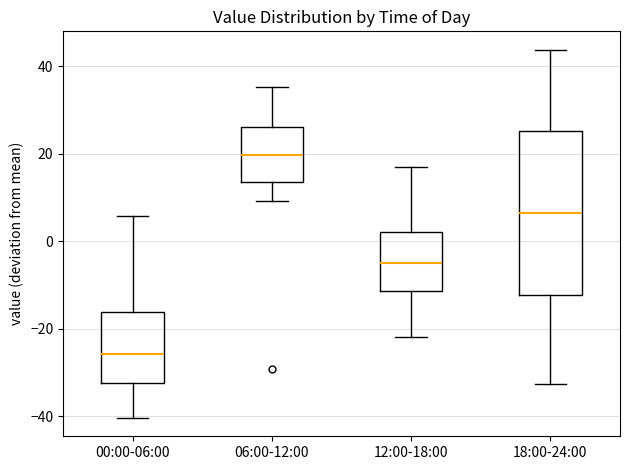

Reading left to right, read every box against the y-axis: the position of its median line, the range the box covers, and the ends of its whiskers. The values are not printed on the chart, so give them approximately, as read against the axis.

00:00-06:00: median -26, box -32 to -16, whiskers -40 to 6
06:00-12:00: median 20, box 14 to 26, whiskers 10 to 36
12:00-18:00: median -6, box -12 to 2, whiskers -22 to 16
18:00-24:00: median 6, box -12 to 26, whiskers -32 to 44